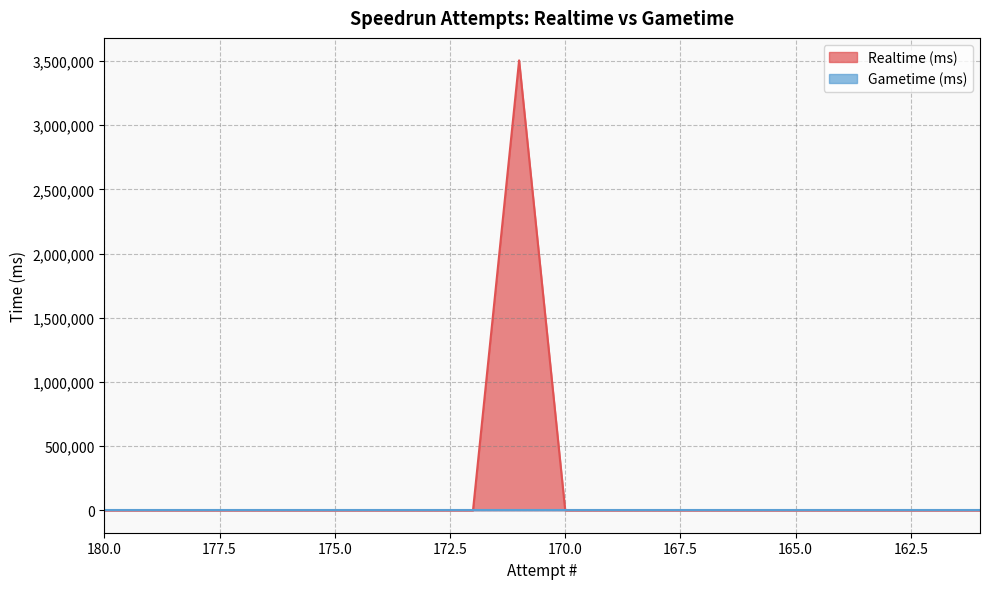

How many points are higher than both their immediate neighbors (excluding endpoints)?

1